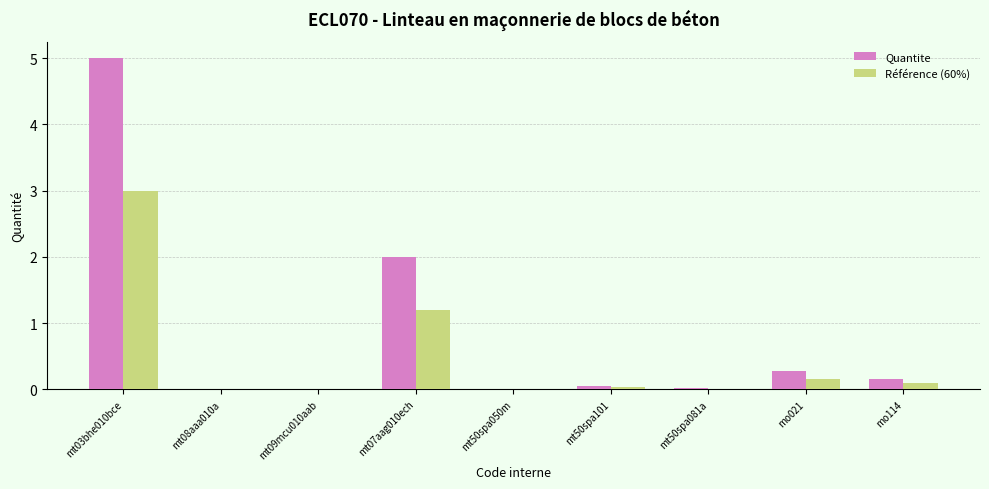

What is the maximum value for Référence (60%)?

3.0